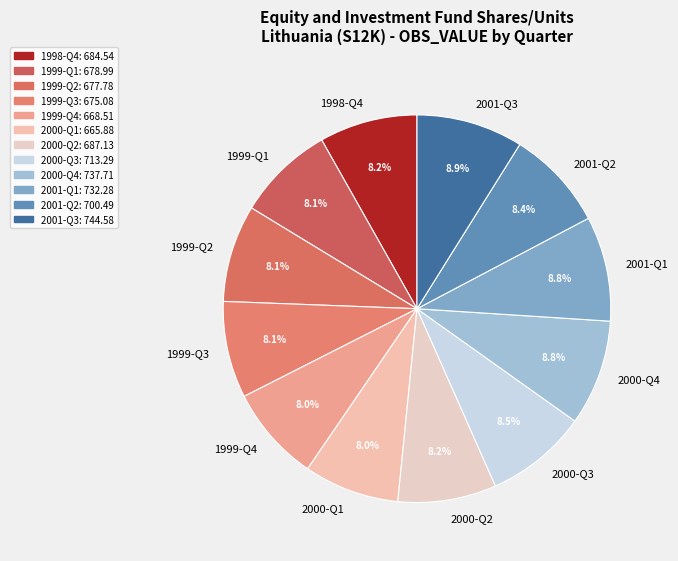

What is the ratio of the value at 1999-Q1 to the value at 2000-Q2?

1.0